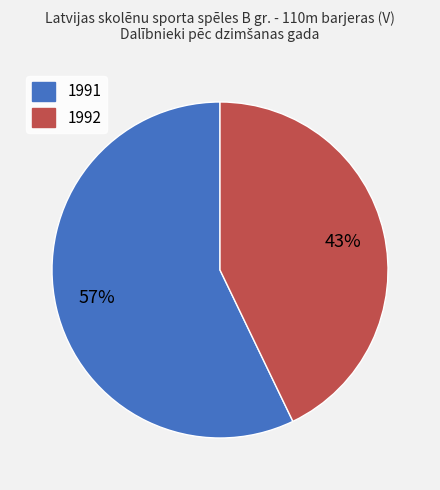

To the nearest percent, what portion does 1992 represent?

43%